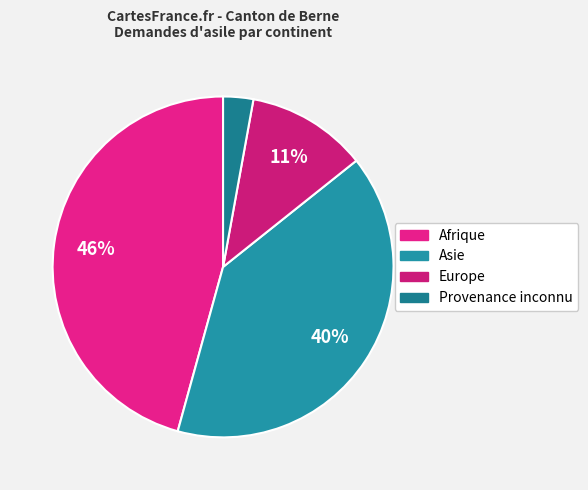

What is the total percentage of Provenance inconnu and Afrique?

48.6%